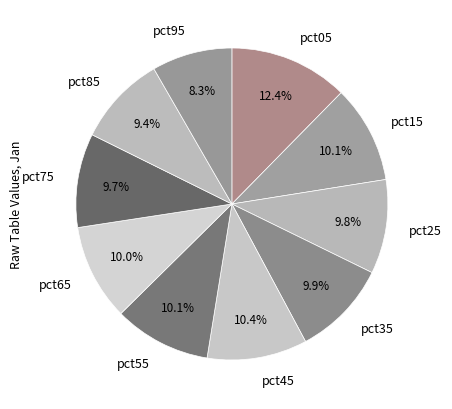

Does pct35 represent more than half of the total?

No